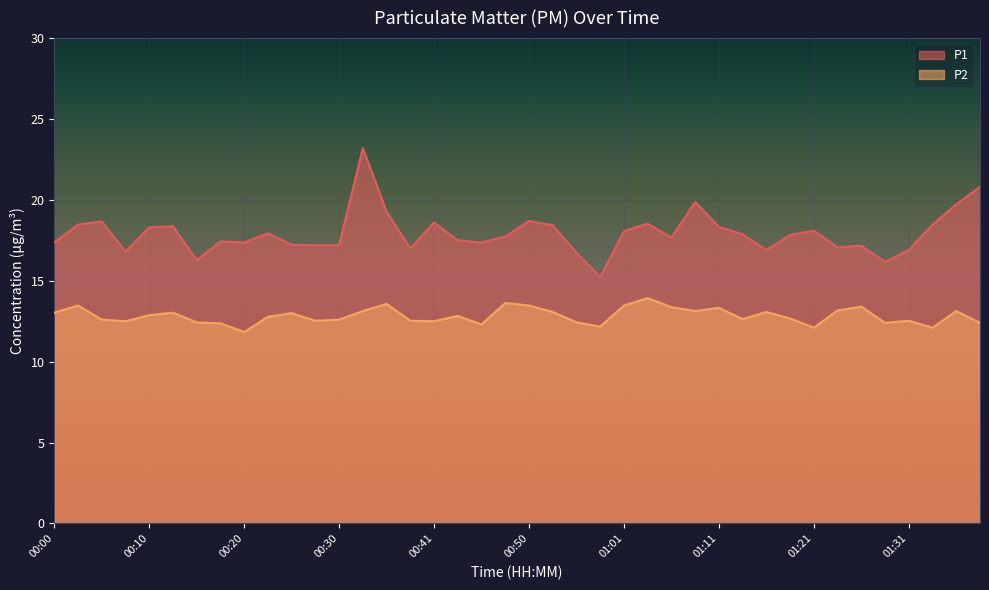

What is the total value across all series at 01:38?

33.2